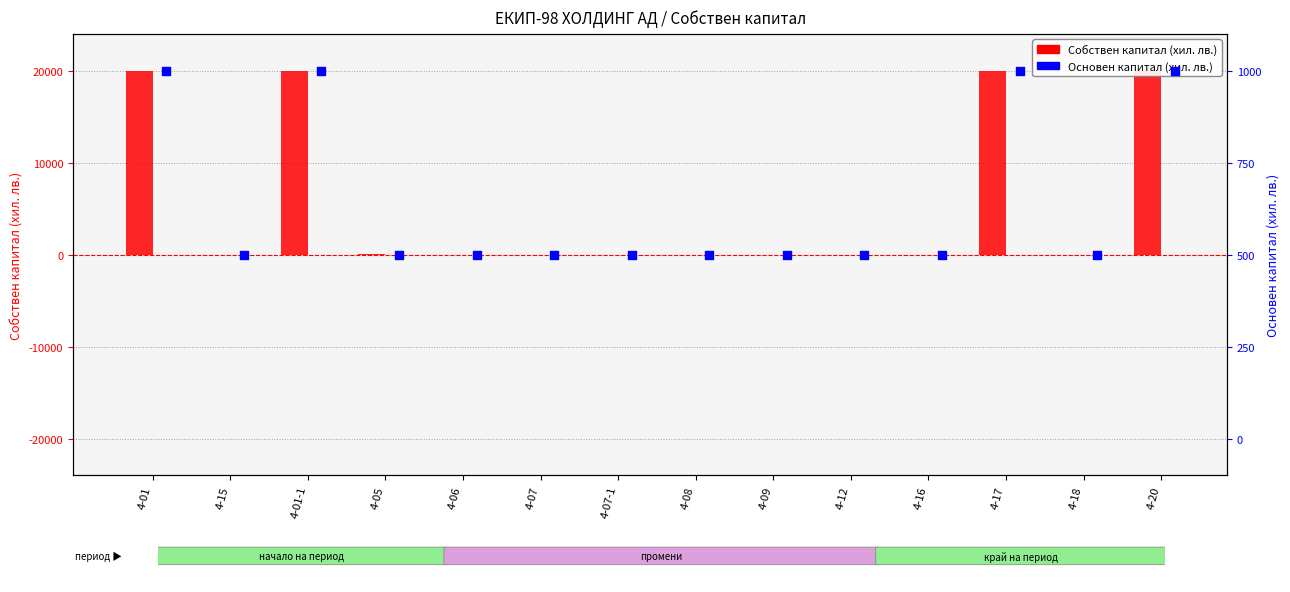

Which series has the largest Y range (max minus min)?

Собствен капитал (хил. лв.)